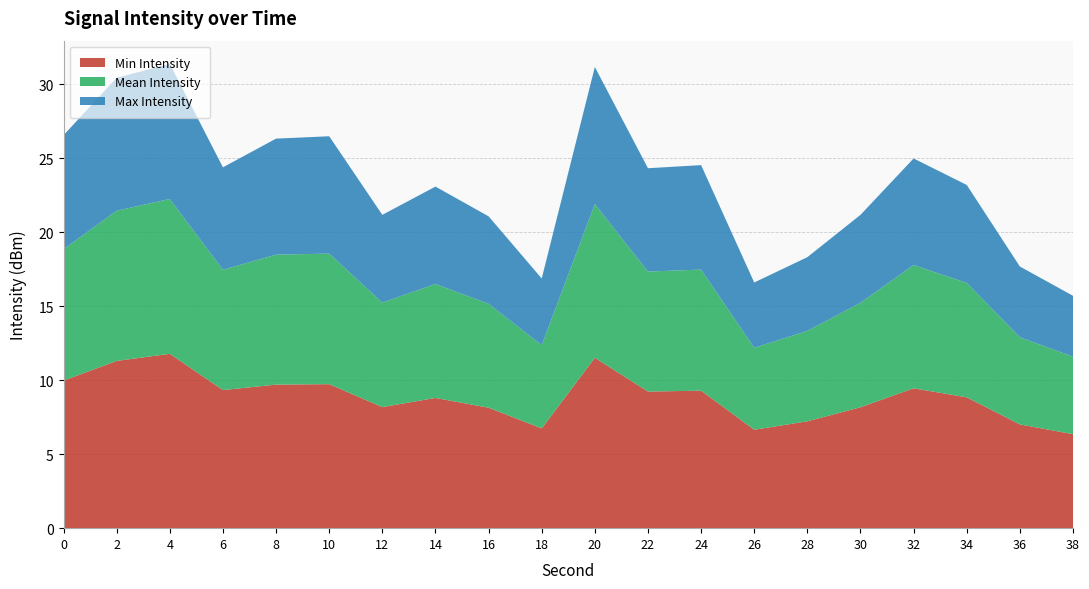

What is the difference between the maximum and minimum values in the Min Intensity series?

5.4